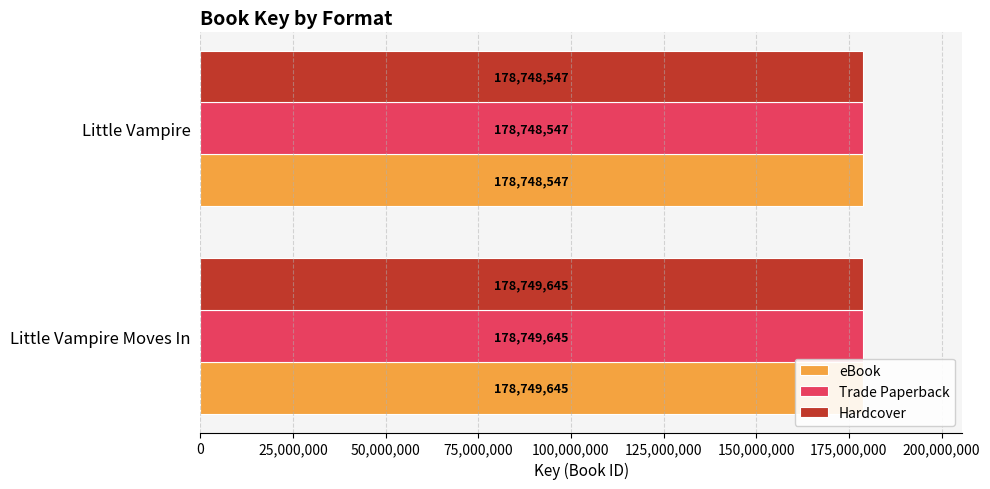

Which series has the largest total across all categories?

eBook